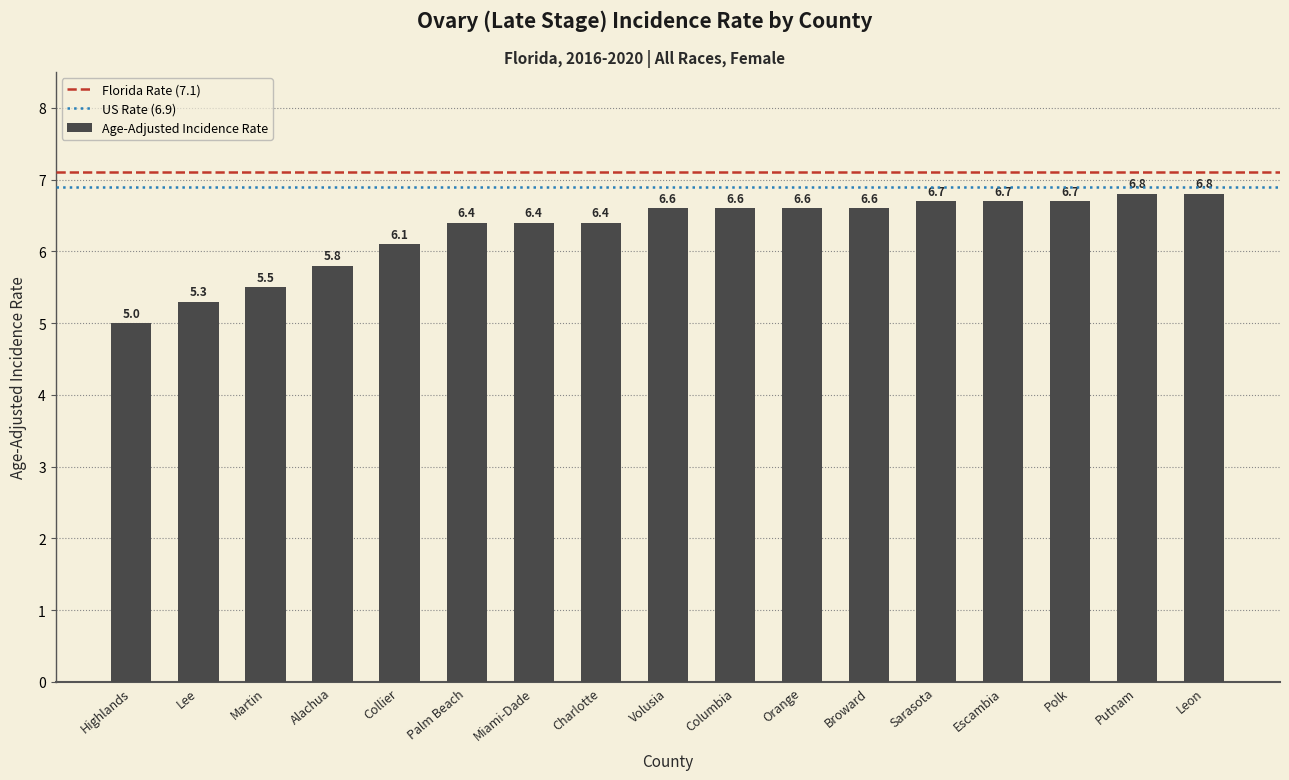

What is the smallest value displayed?

5.0